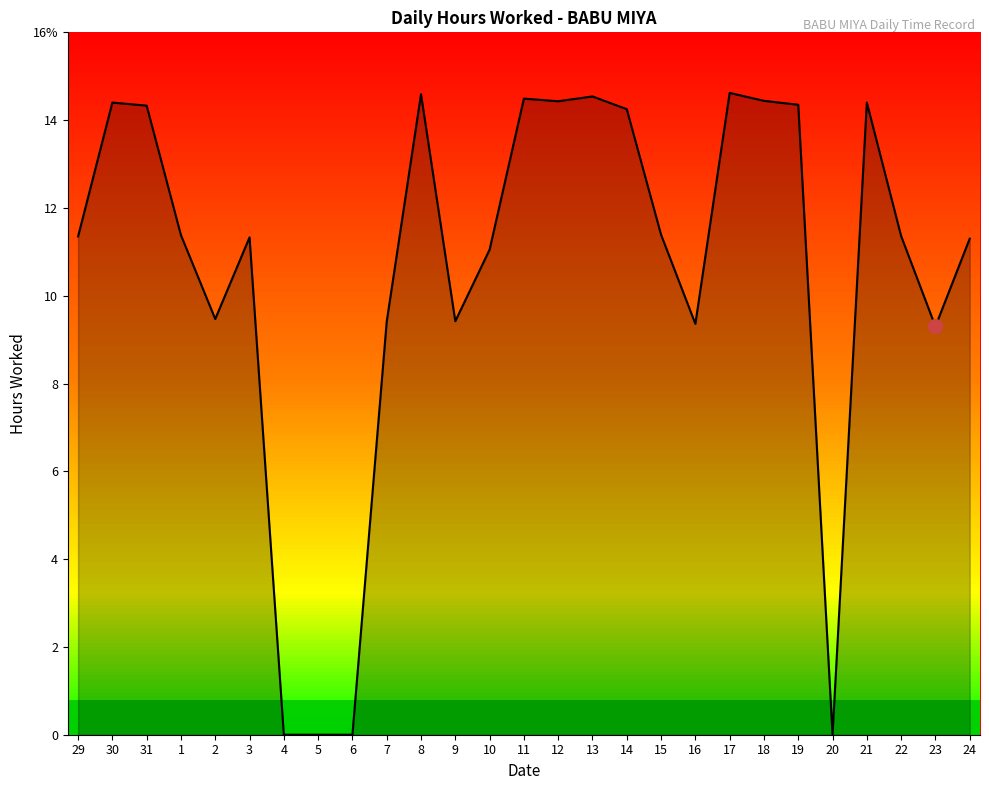

Between 10 and 17, which is larger?

17